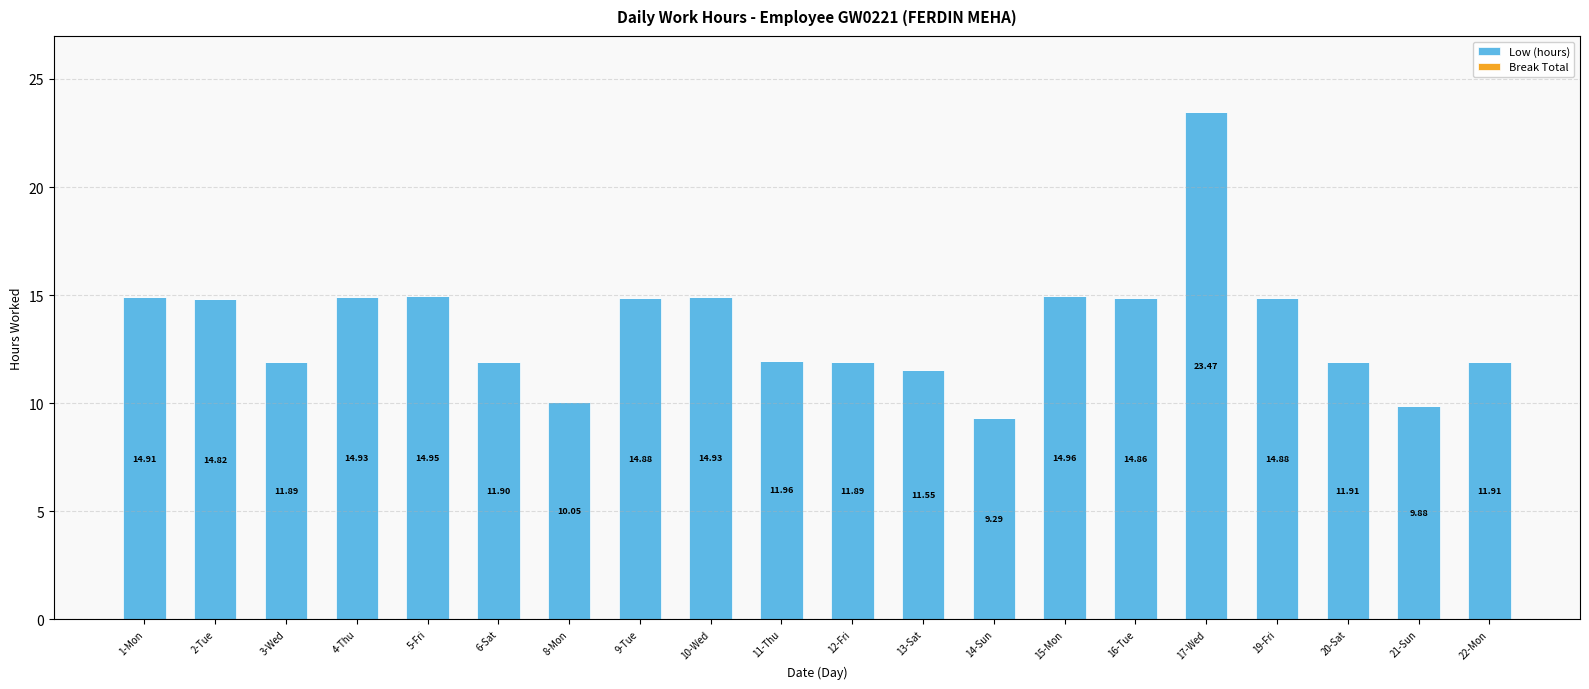

What is the change in value from 8-Mon to 11-Thu?

+1.9